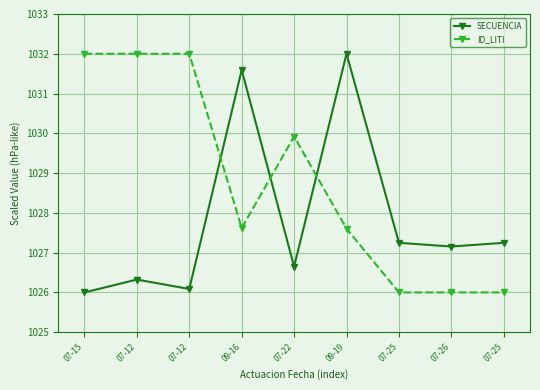

Where is the first local maximum for SECUENCIA?

07-12